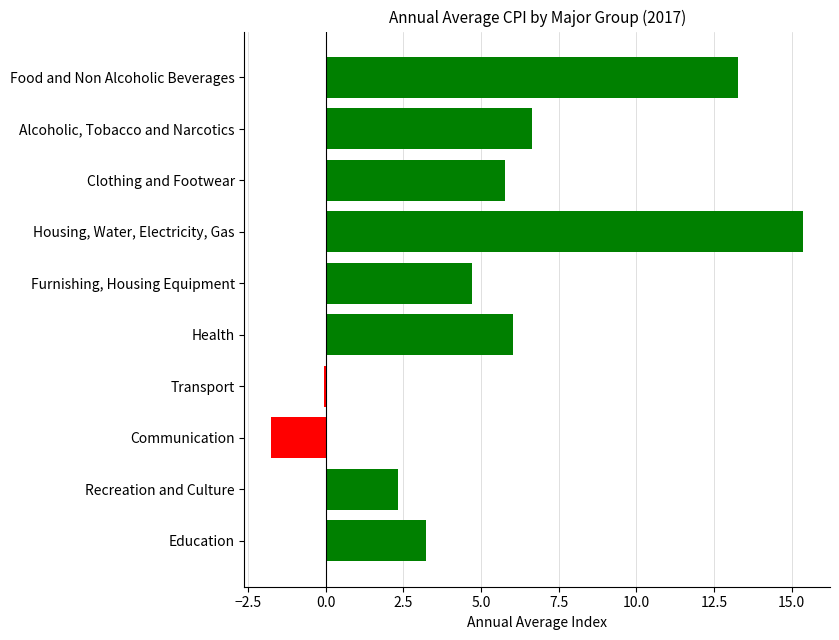

Count the number of categories in the chart.

10